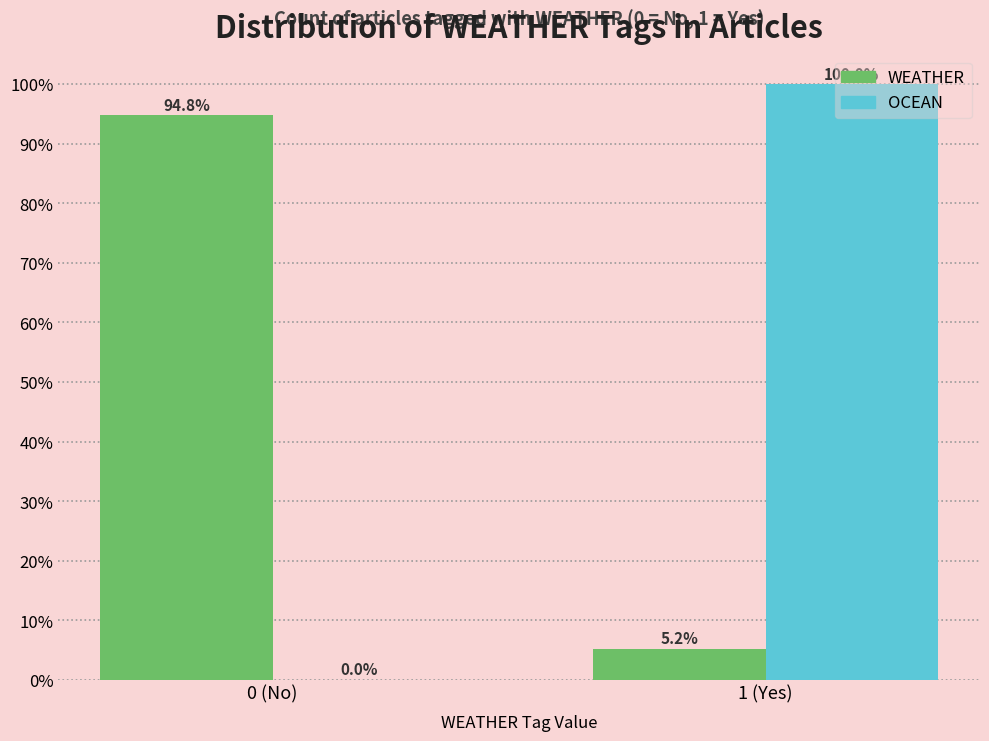

Reading left to right, what are all the values shown in this chart?

WEATHER: 0 (No)=94.8	1 (Yes)=5.2
OCEAN: 0 (No)=0.0	1 (Yes)=100.0